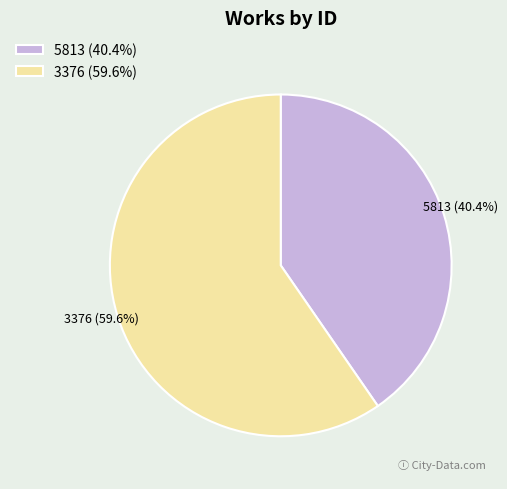

Is it true that 3376 is 60% of the pie?

True